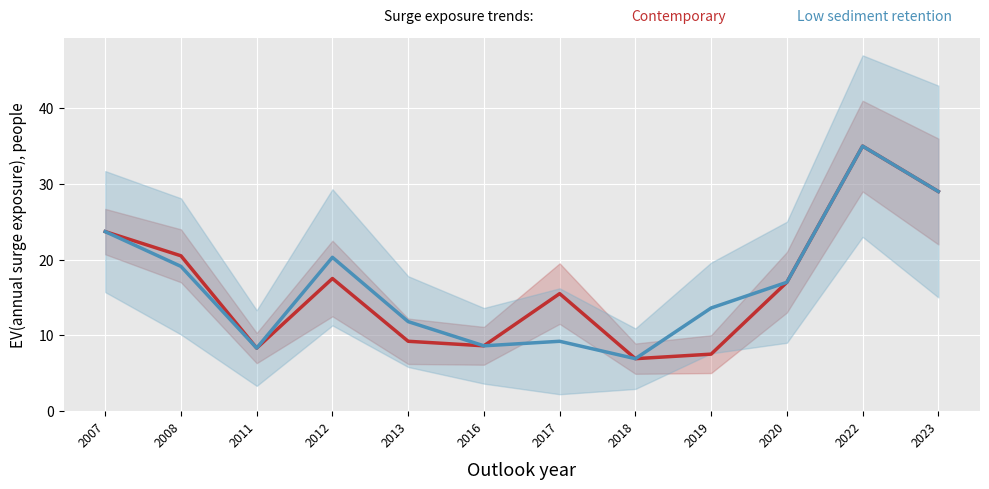

Reading left to right, what are all the values shown in this chart?

Contemporary: 23.7	20.5	8.3	17.5	9.2	8.6	15.5	6.9	7.5	17.0	35.0	29.0
Low sediment retention: 23.7	19.1	8.3	20.3	11.8	8.6	9.2	6.9	13.6	17.0	35.0	29.0